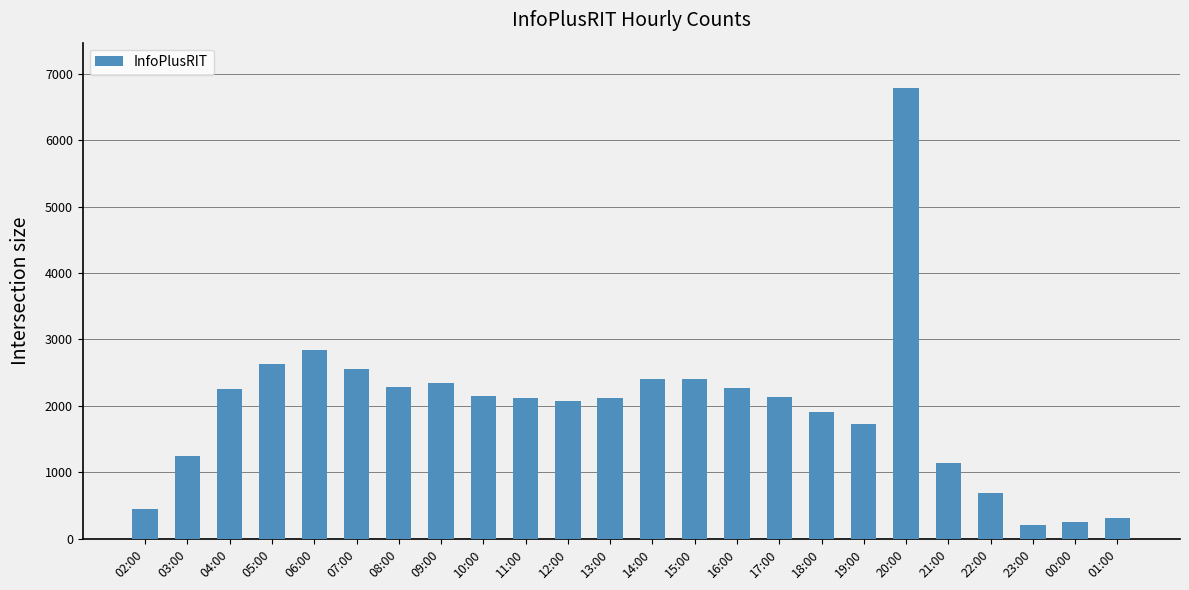

Between 14:00 and 06:00, which is larger?

06:00